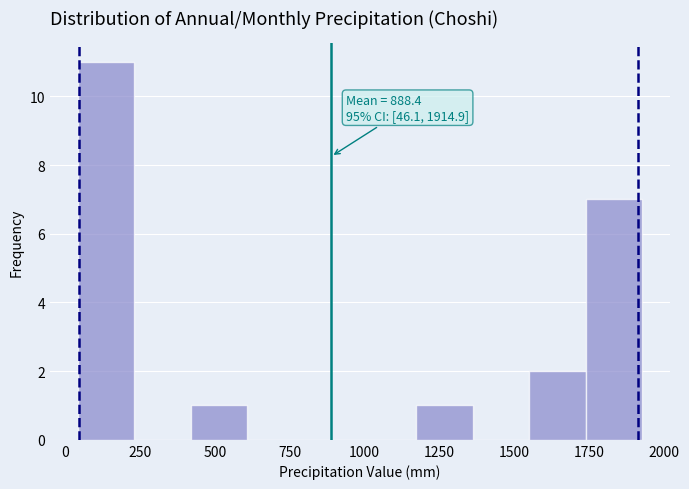

Around what value on the x-axis is the tallest bar? Give the approximate position of its centre, as read against the axis.

150